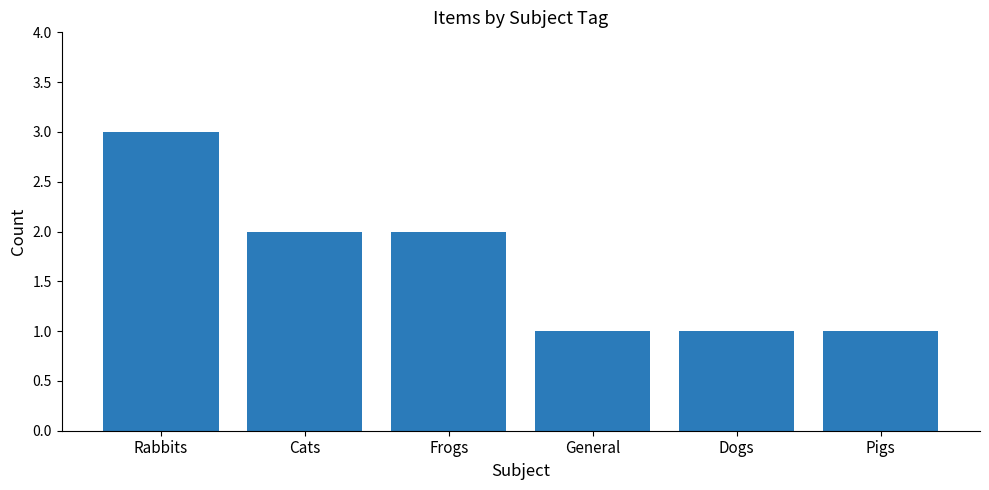

How many bars are there in total?

6